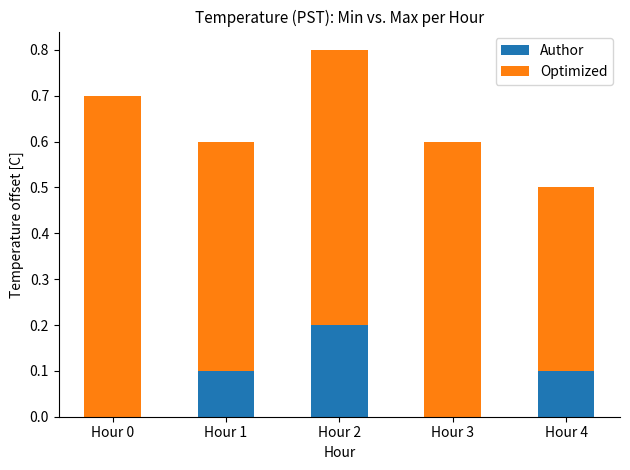

What is the sum of all Author values?

0.4